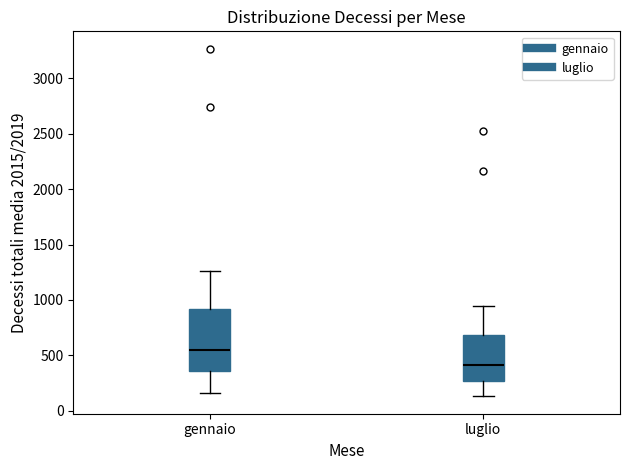

Which box is the tallest, from its lower edge to its upper edge?

gennaio